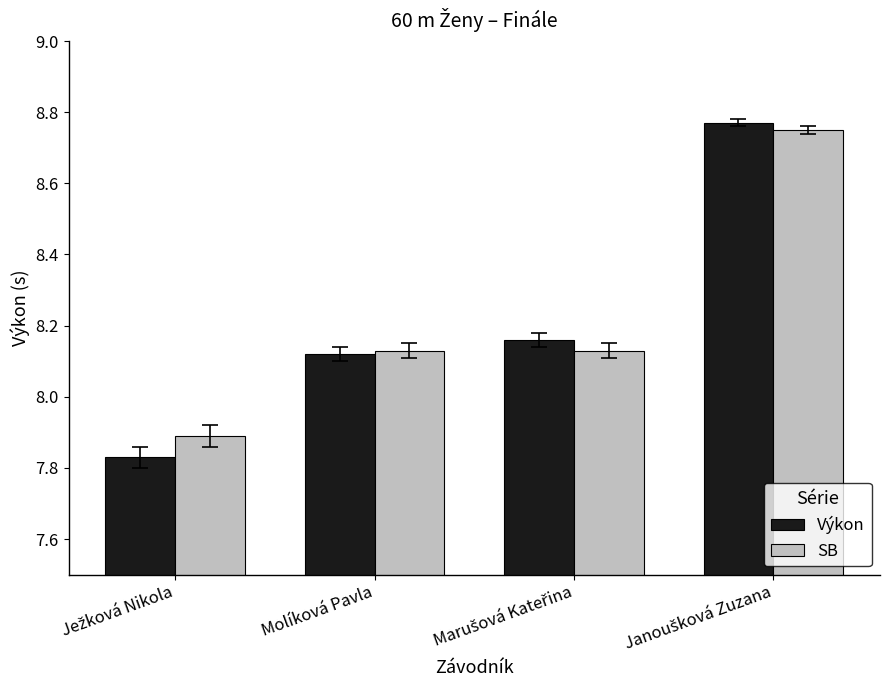

Where does the SB series first go above 8?

Molíková Pavla